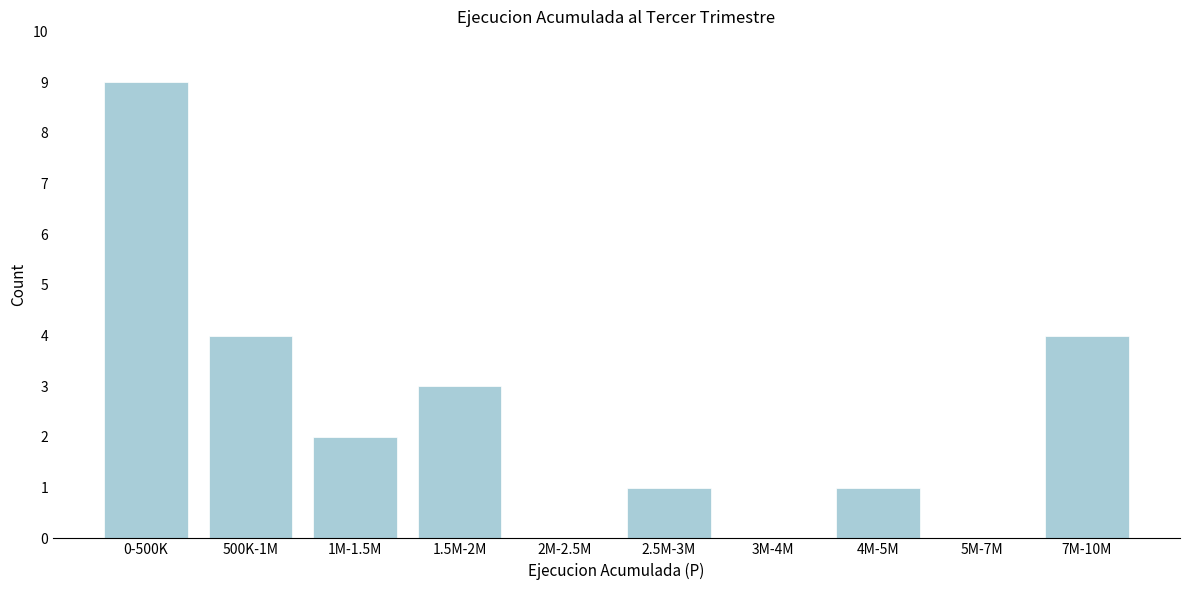

Reading left to right, list all the values displayed in this chart.

0-500K=9	500K-1M=4	1M-1.5M=2	1.5M-2M=3	2M-2.5M=0	2.5M-3M=1	3M-4M=0	4M-5M=1	5M-7M=0	7M-10M=4